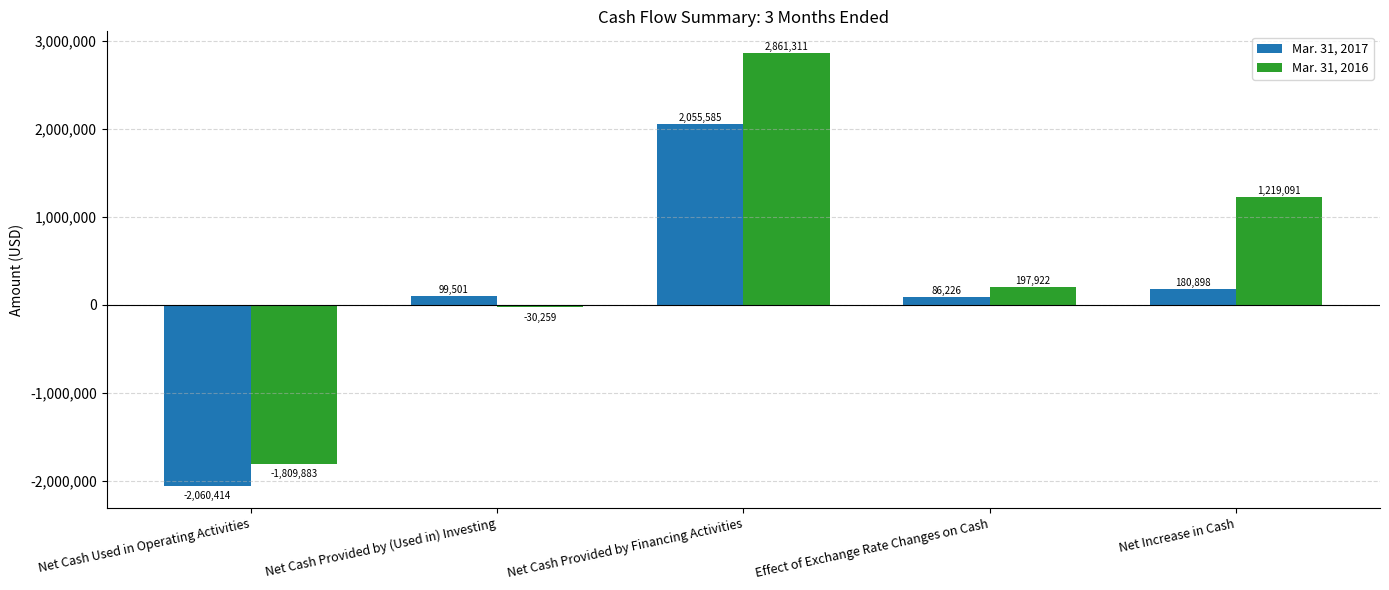

Does the chart contain stacked bars?

No